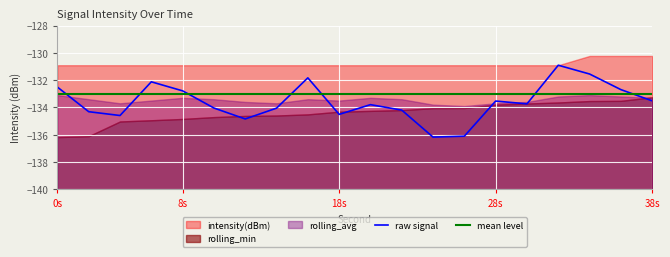

What is the sum of all rolling_avg values?

-2669.1